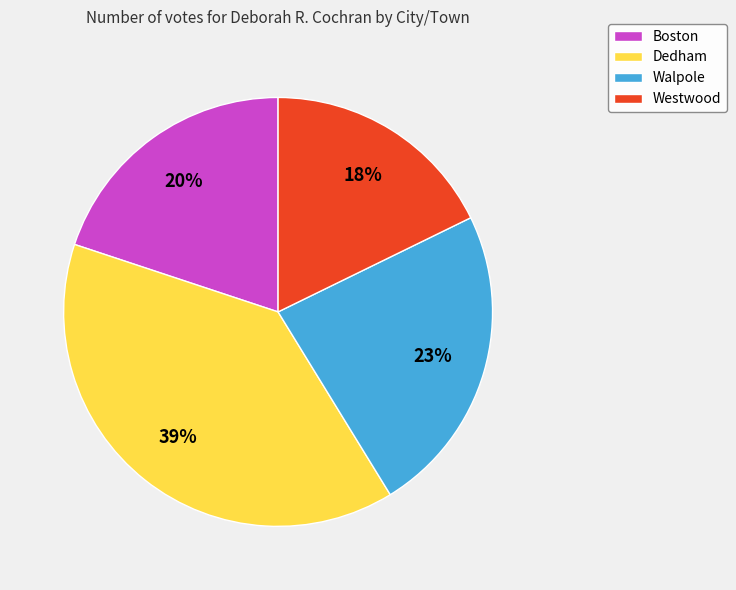

Is the sum of Walpole and Dedham greater than half?

Yes